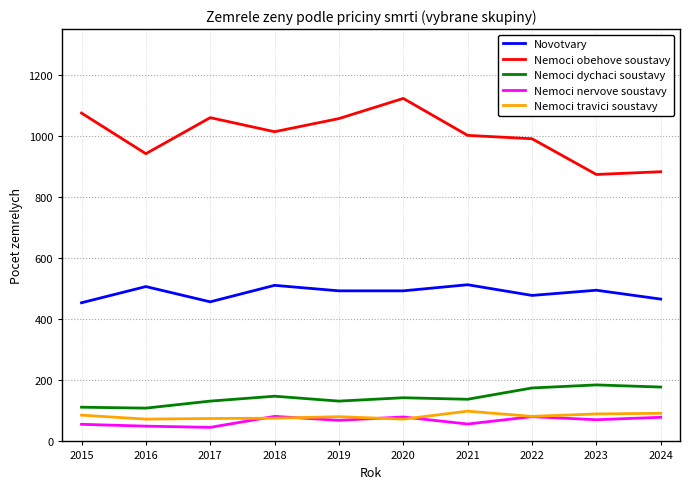

What is the average value of the Nemoci dychaci soustavy series?

145